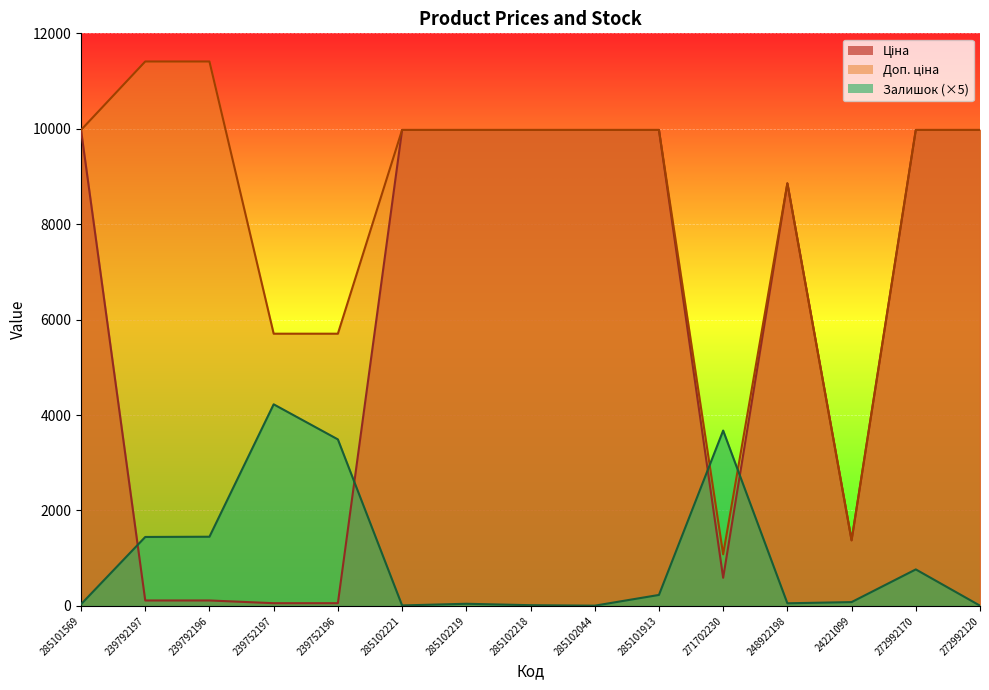

What is the value of the Залишок point at the 8th from the left?

15.0